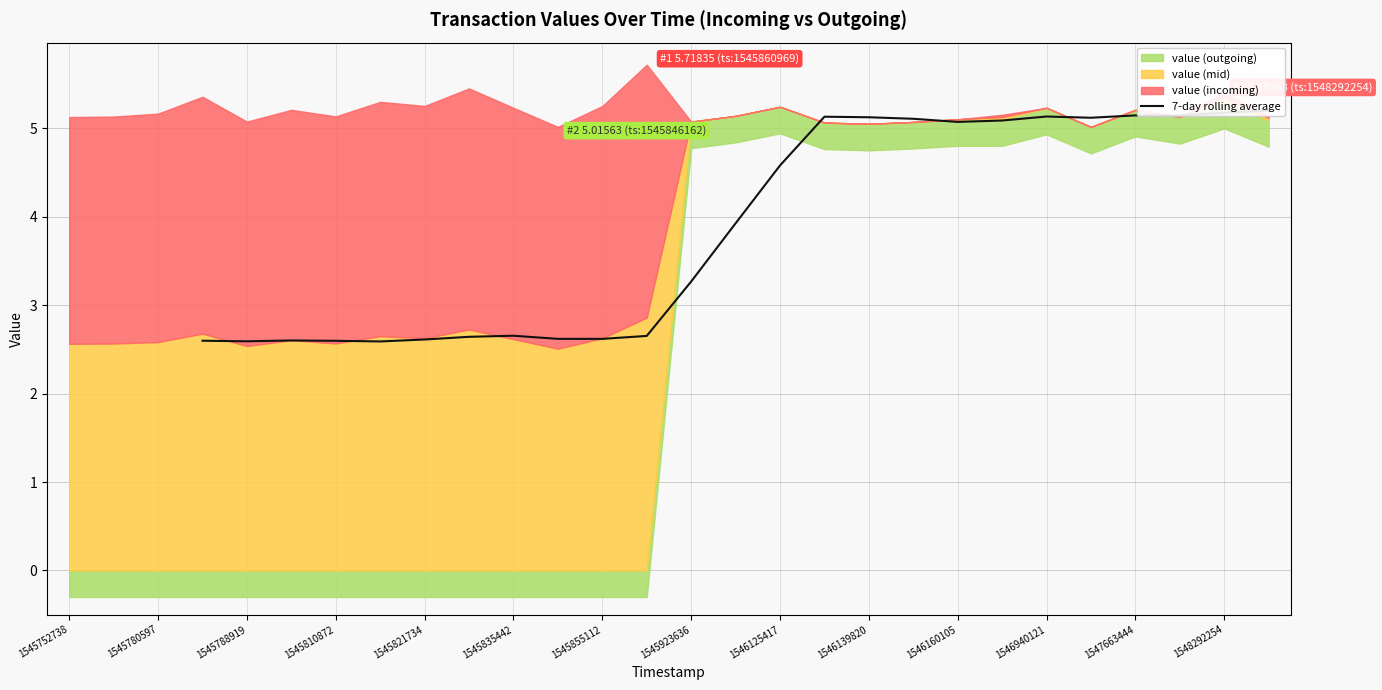

What is the change in value from 1545788919 to 1546160105?

+2.5